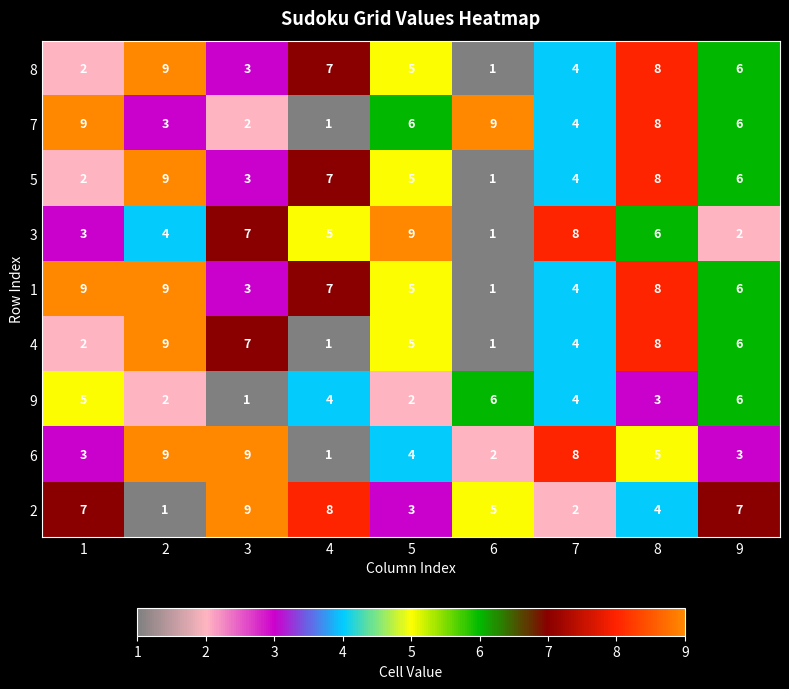

What value does the 5 series have at 5?

5